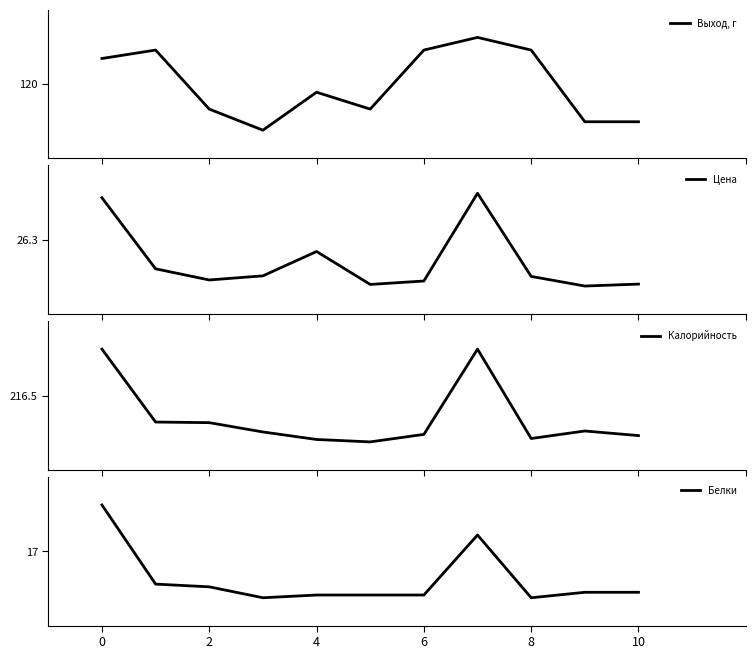

The Цена series shows 6.8 at 8. True or false?

True